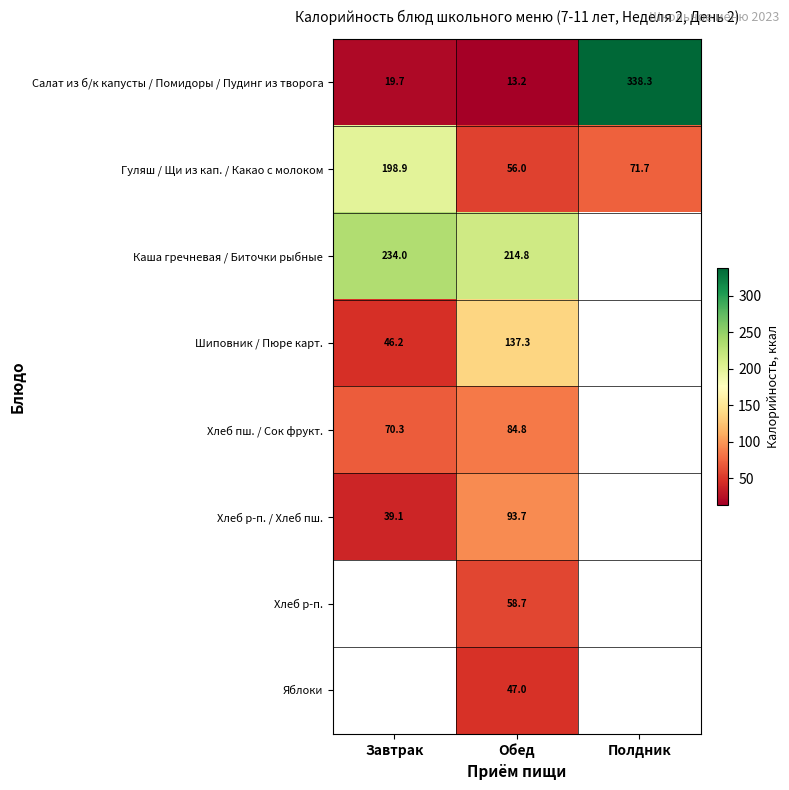

The Салат из б/к капусты / Помидоры / Пудинг из творога series shows 13.2 at Обед. True or false?

True